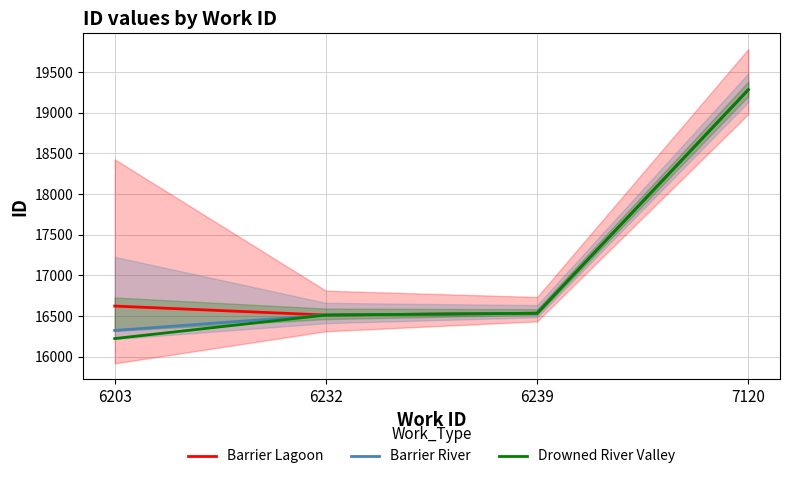

At 7120, list the series in order from smallest to largest.

Barrier Lagoon, Barrier River, Drowned River Valley